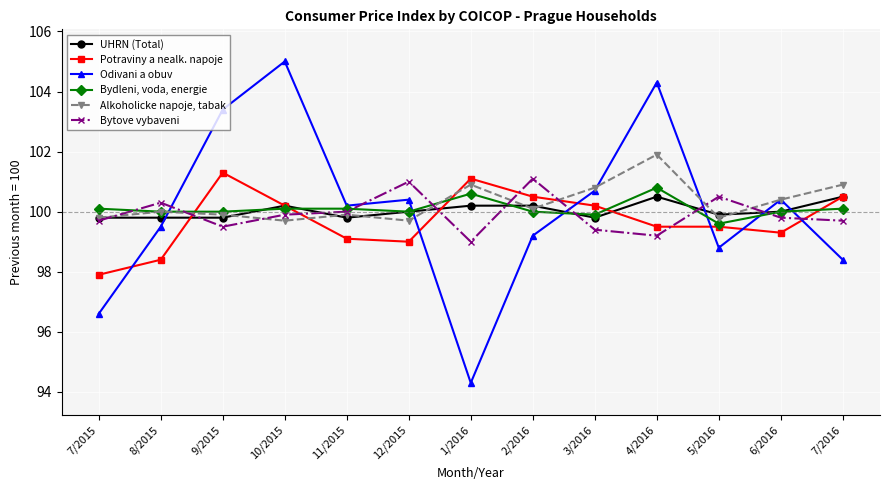

At how many categories does at least one series exceed 97?

13